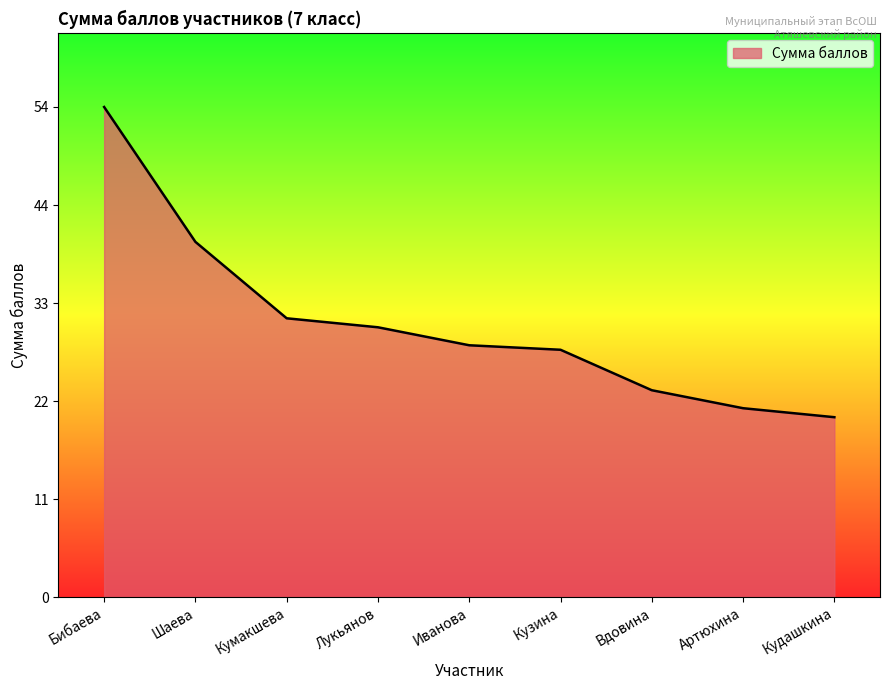

What is the smallest value displayed?

20.0